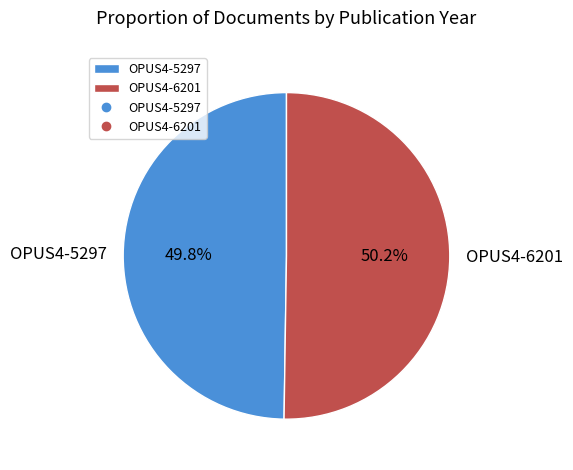

Is it true that OPUS4-5297 is 50% of the pie?

True